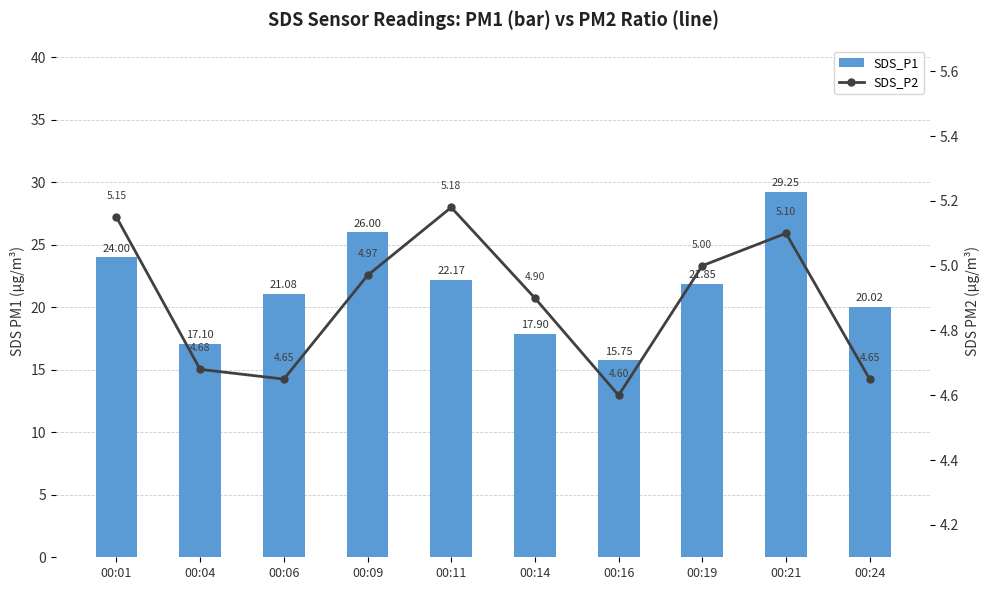

What is the average value of the SDS_P1 series?

21.5